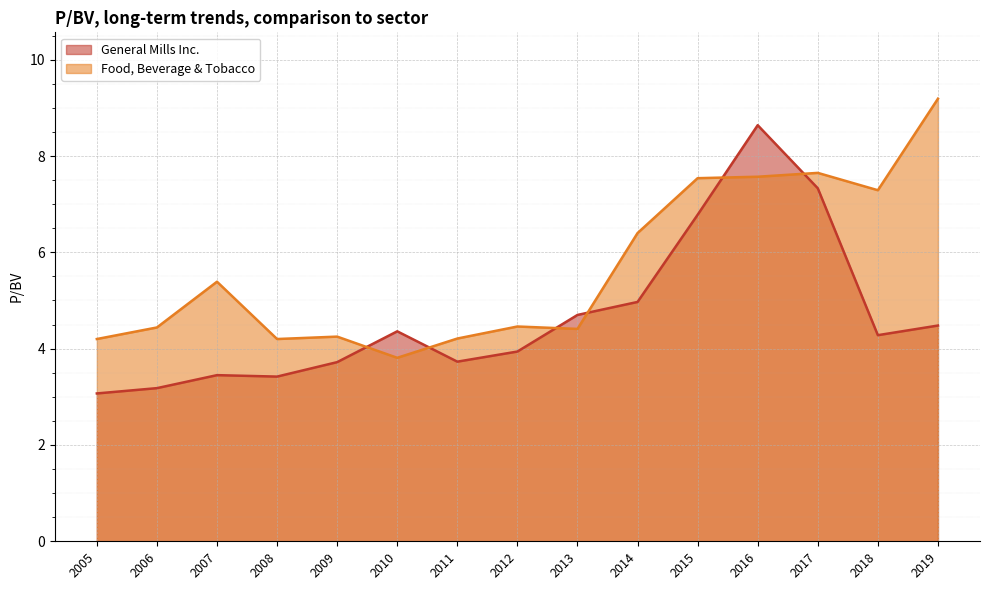

True or false: Food, Beverage & Tobacco has a value of 5.4 at 2007.

True